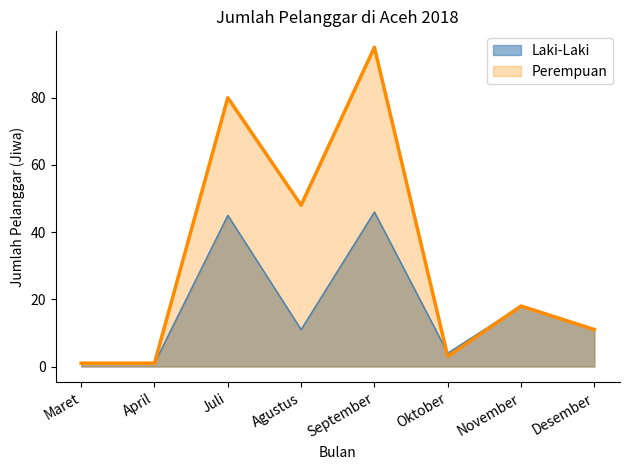

Is it true that Laki-Laki equals 70 at Juli?

False